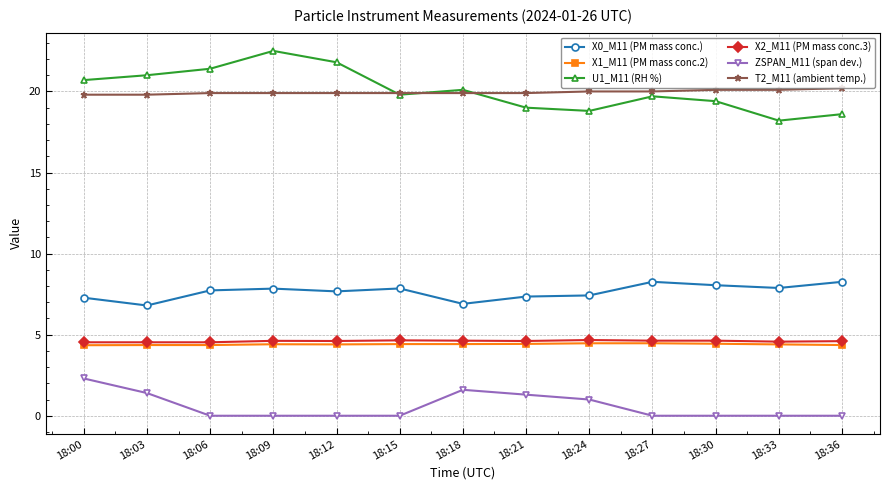

What is the spread (max minus min) of values at 18:36?

20.2